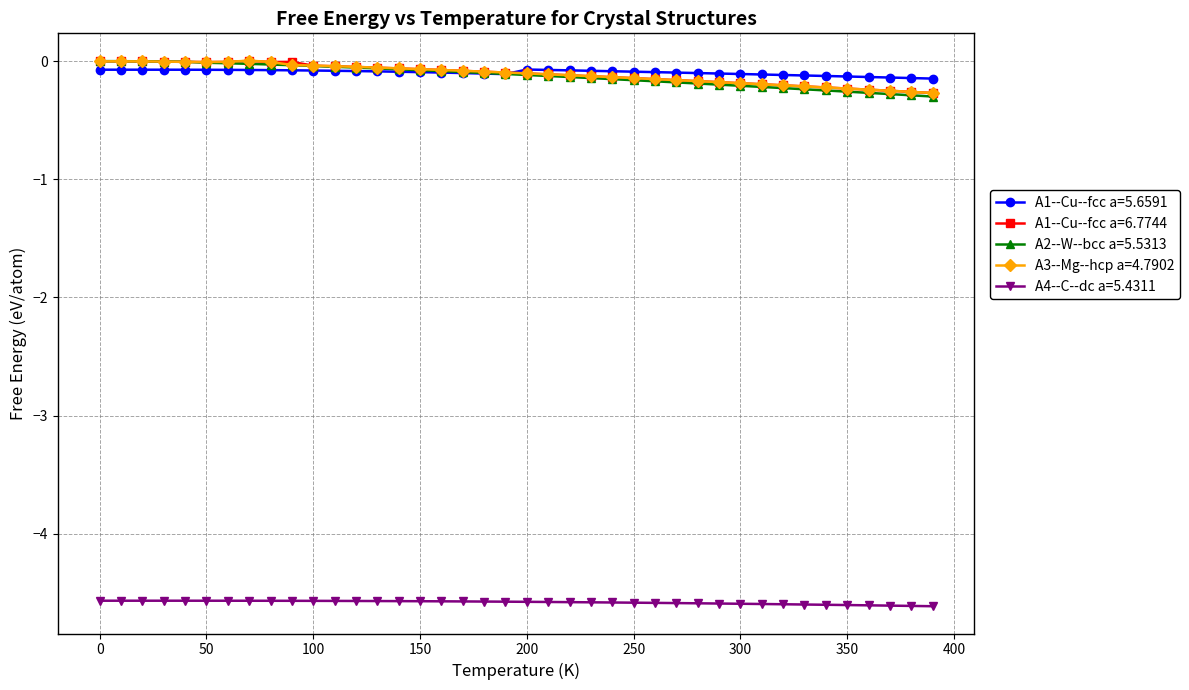

What is the minimum value shown in the chart?

-4.6